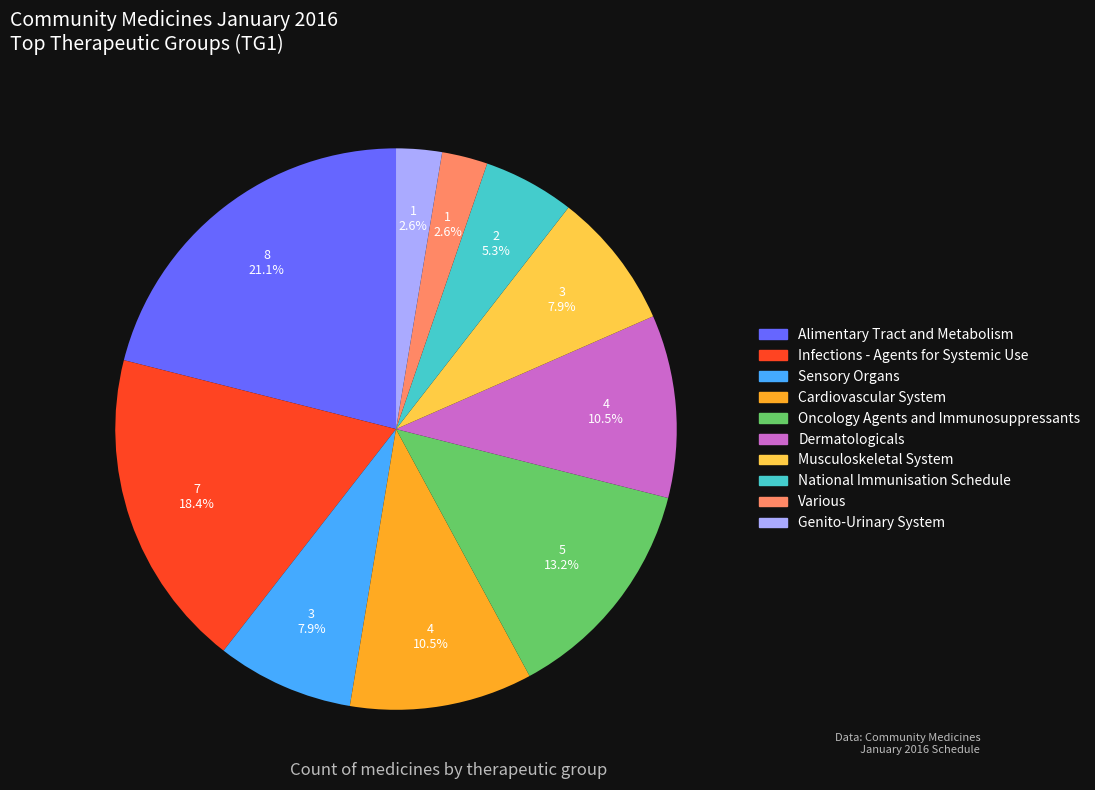

Which slice is the largest?

Alimentary Tract and Metabolism